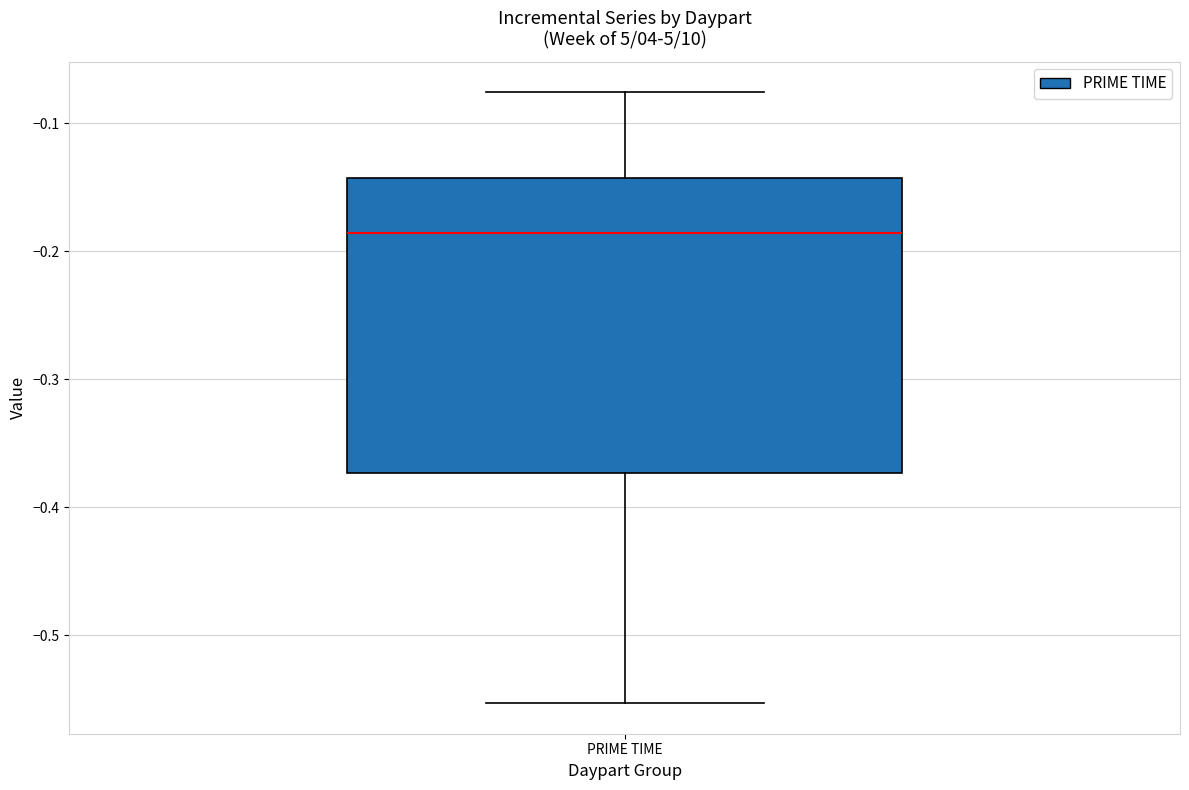

Transcribe this box plot: give where the median line is, the range the box spans, and where the two whiskers end, as read against the y-axis. The values are not printed on the chart, so give them approximately, as read against the axis.

median -0.19, box -0.37 to -0.14, whiskers -0.55 to -0.08